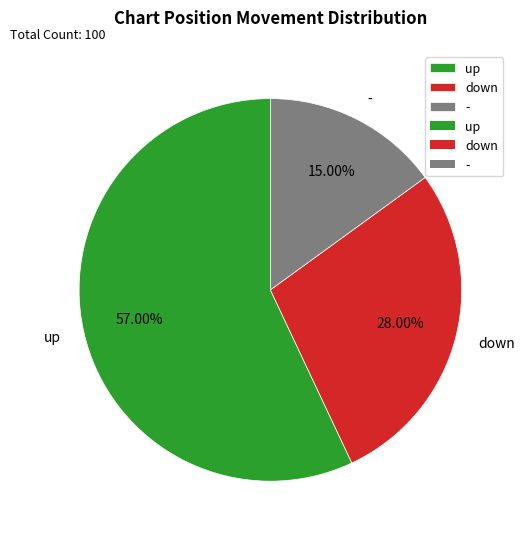

Which has a higher value, up or down?

up